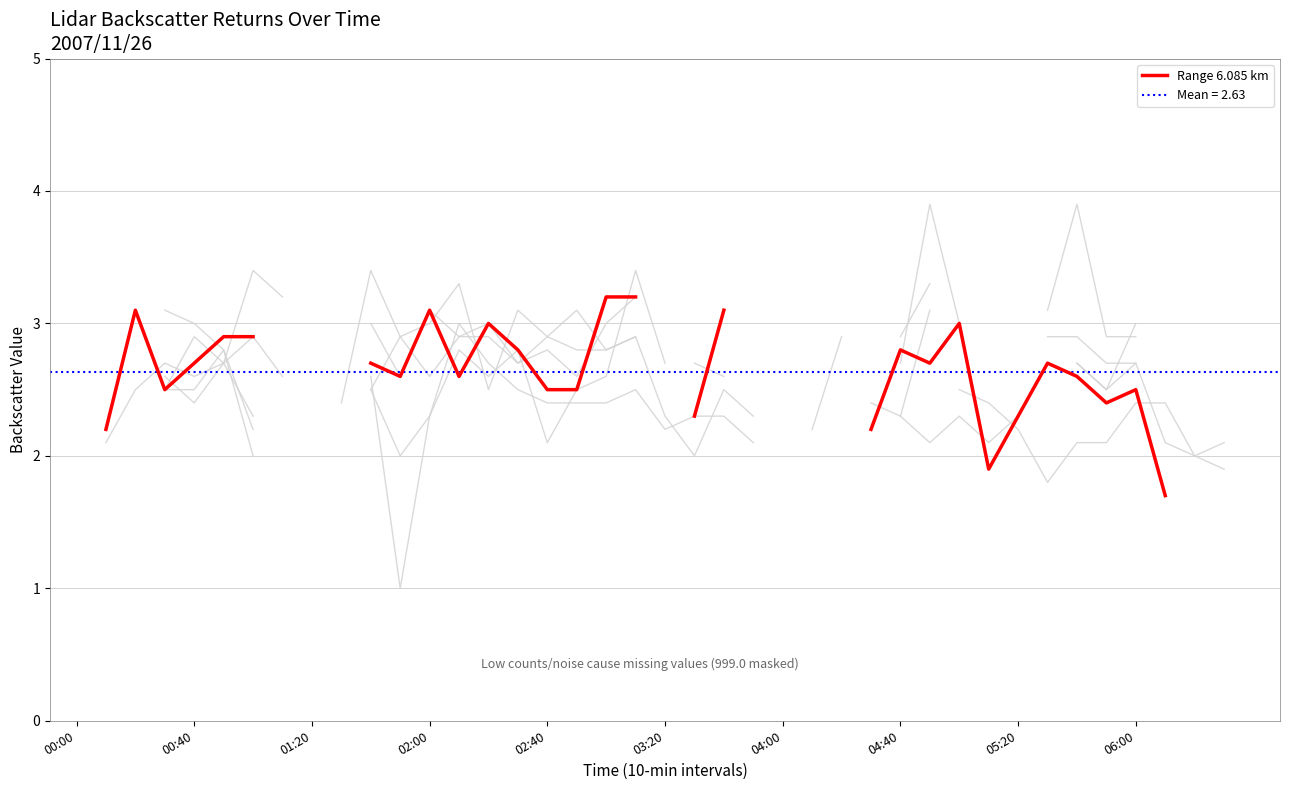

What is the maximum value shown in the chart?

3.2